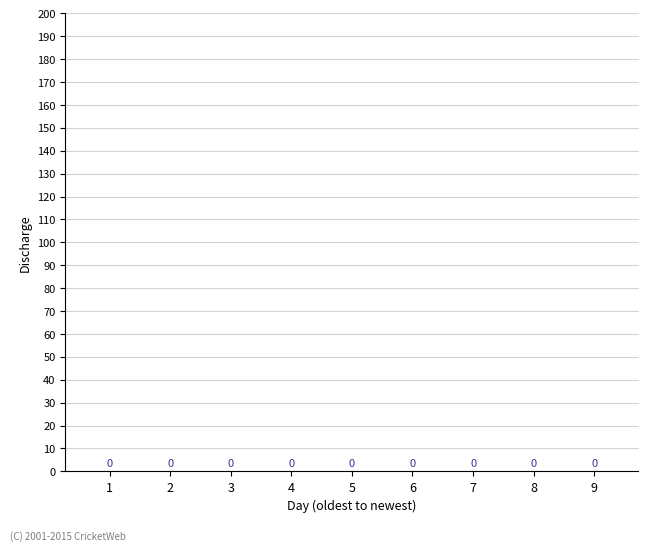

Count the number of data series in this chart.

1